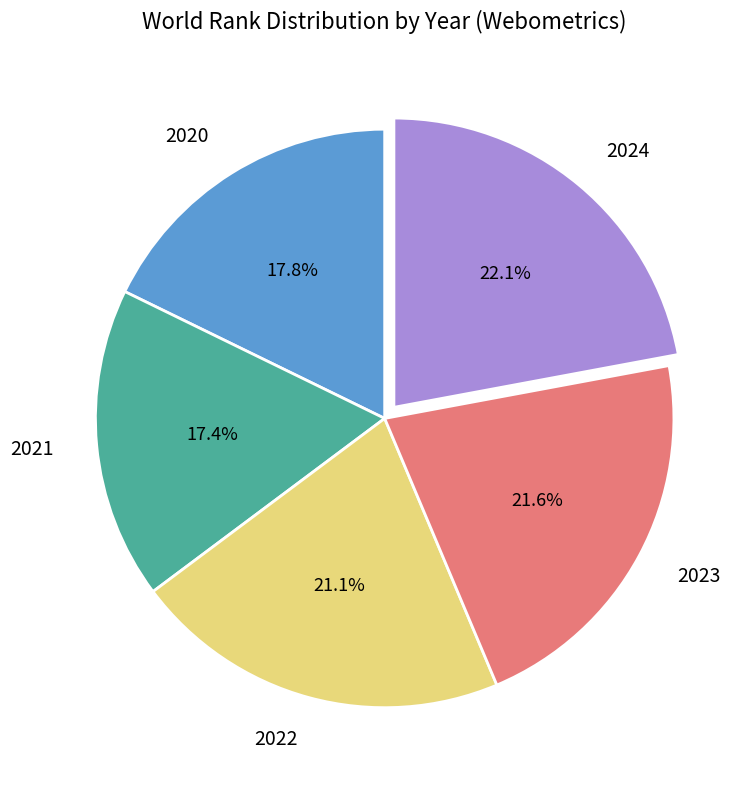

What portion of the pie excludes 2023?

78.4%